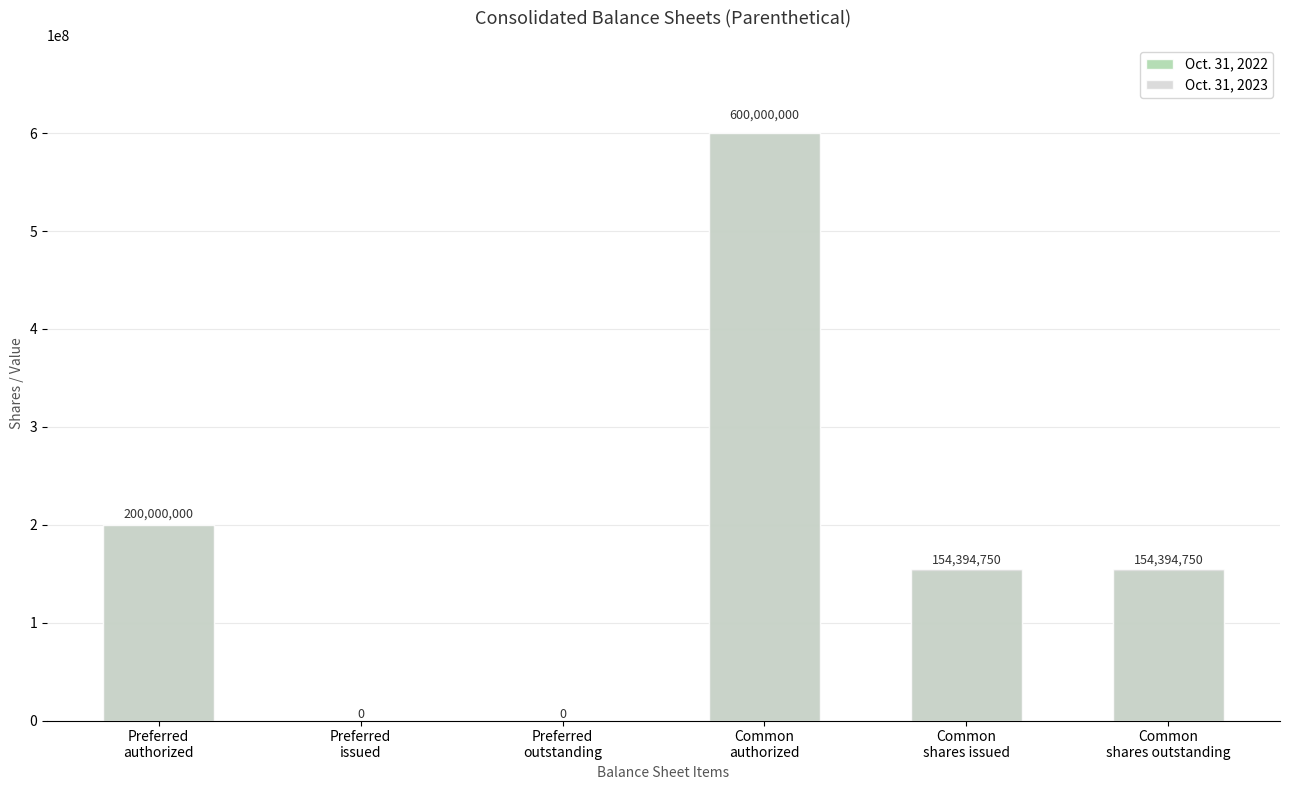

Which has a higher value, Preferred
issued or Common
authorized?

Common
authorized